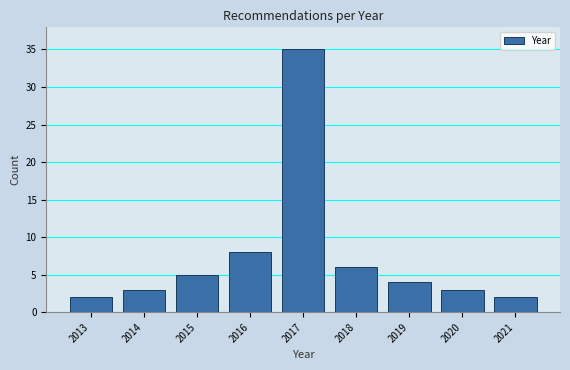

Reading left to right, transcribe all the data shown in this chart.

2	3	5	8	35	6	4	3	2